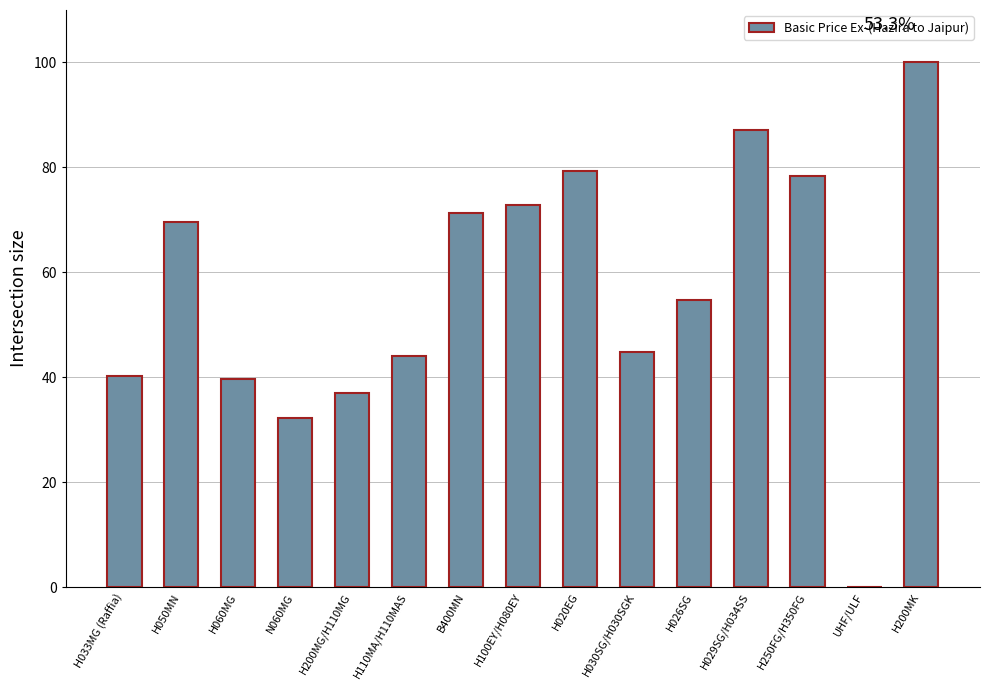

At which label does the data first exceed 54?

H050MN